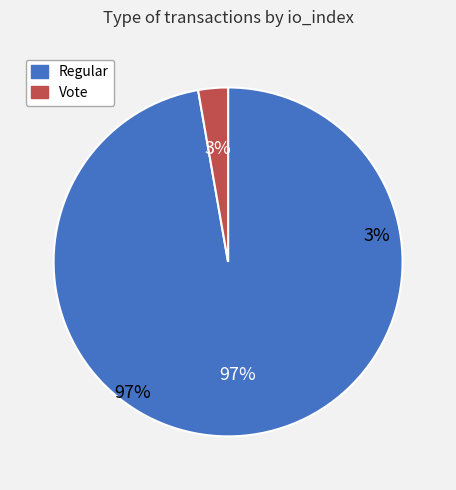

What percentage is the Vote (io_index=3) slice, to the nearest percent?

3%